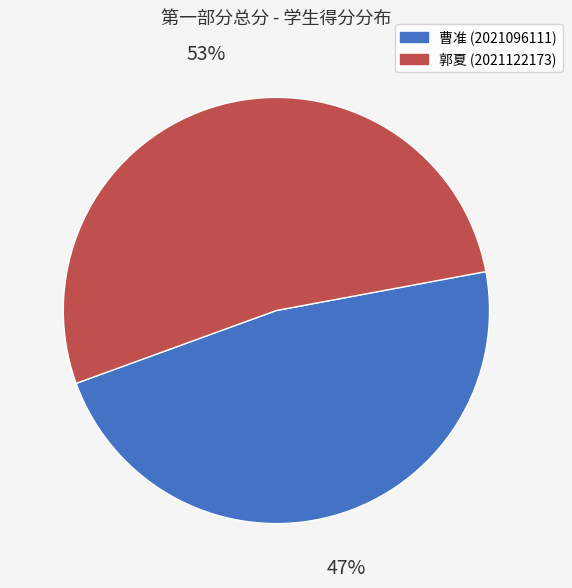

Is there a majority slice in this chart?

Yes